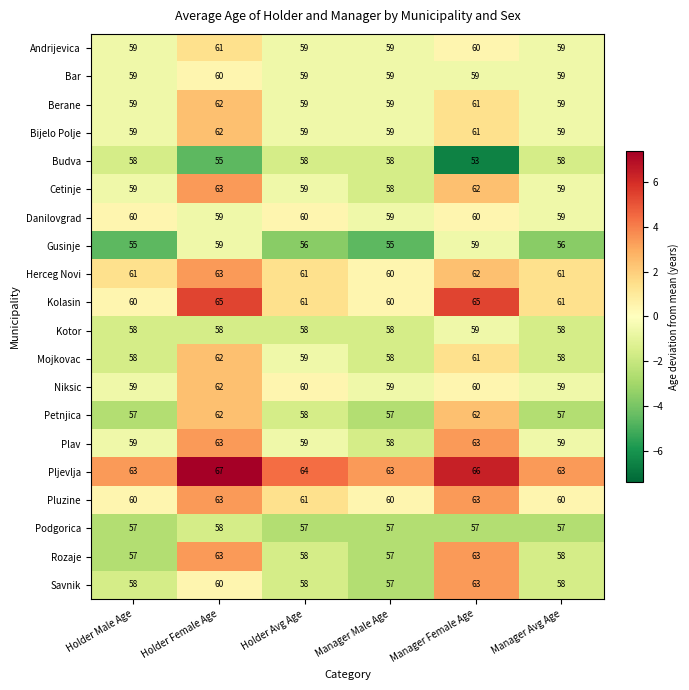

What is the difference between the highest and lowest values at Manager Female Age?

13